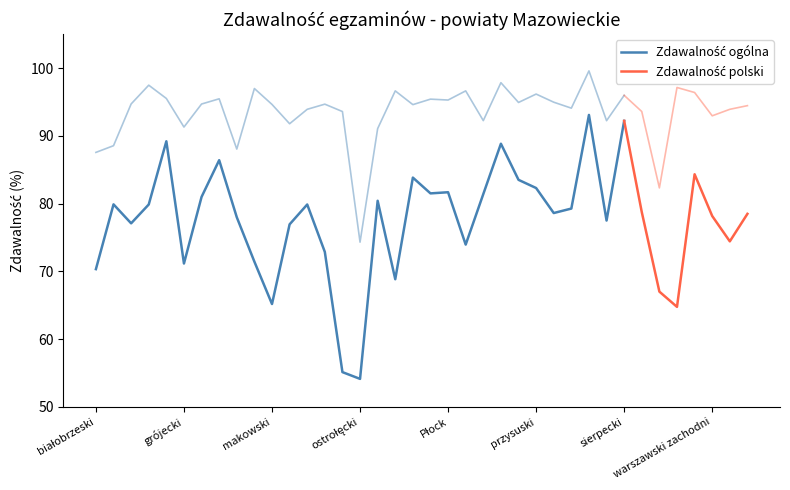

True or false: zdawalnosc_polski and zdawalnosc_ogolna intersect in this chart.

False